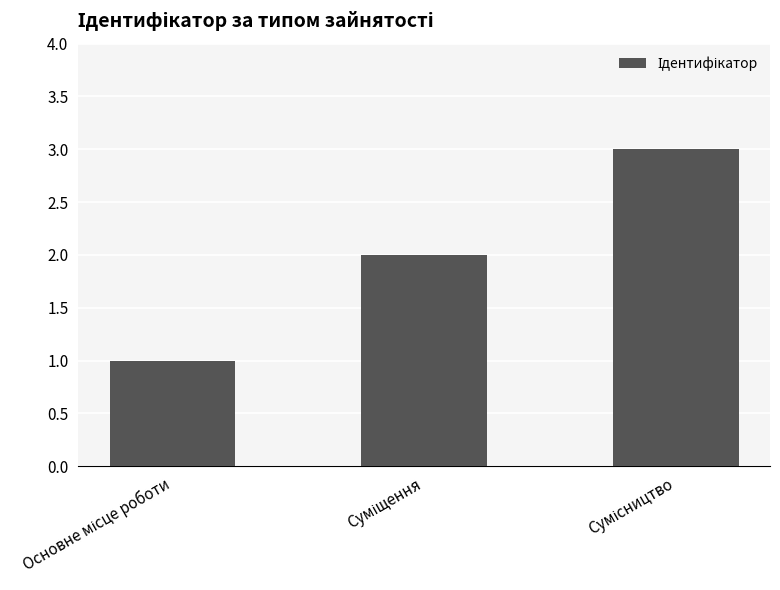

What is the greatest value displayed?

3